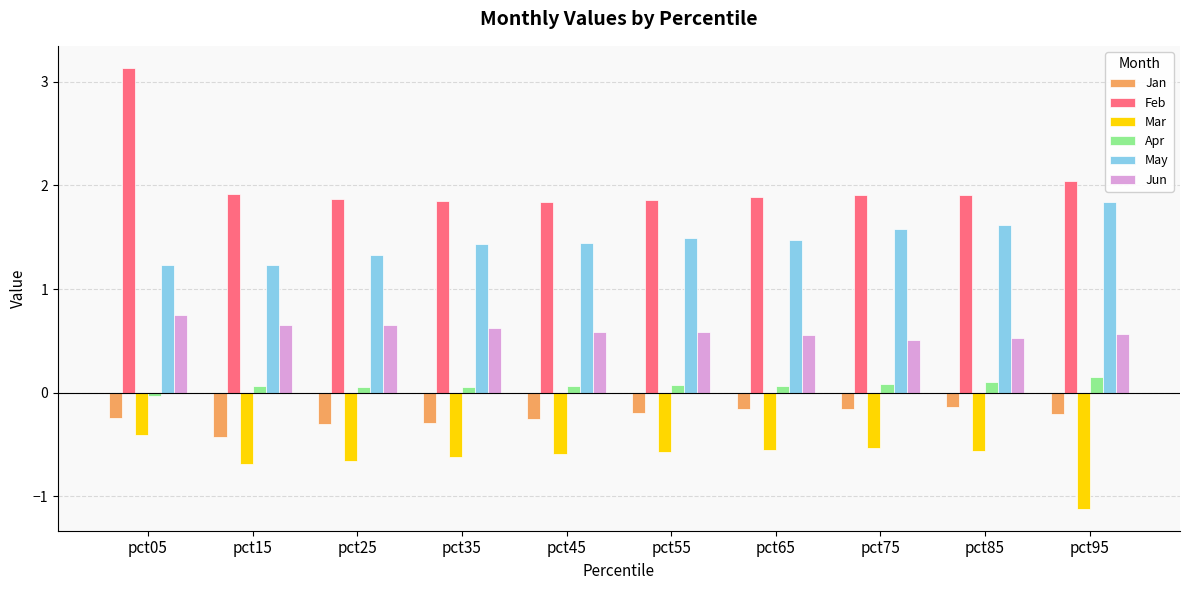

How many Jun values are between 0 and 1?

10